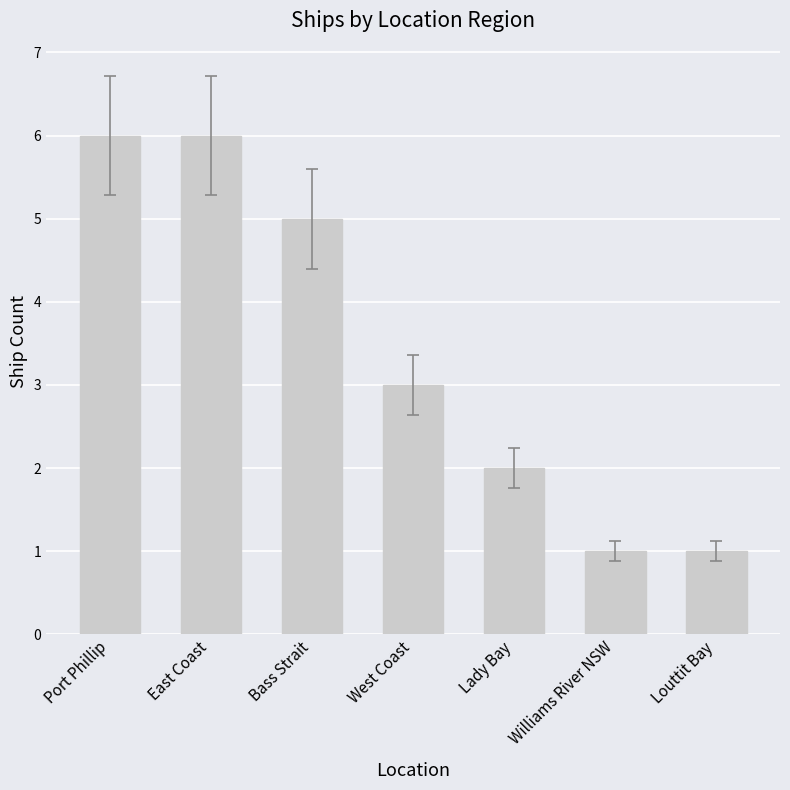

Reading right to left, transcribe all the data shown in this chart.

1	1	2	3	5	6	6